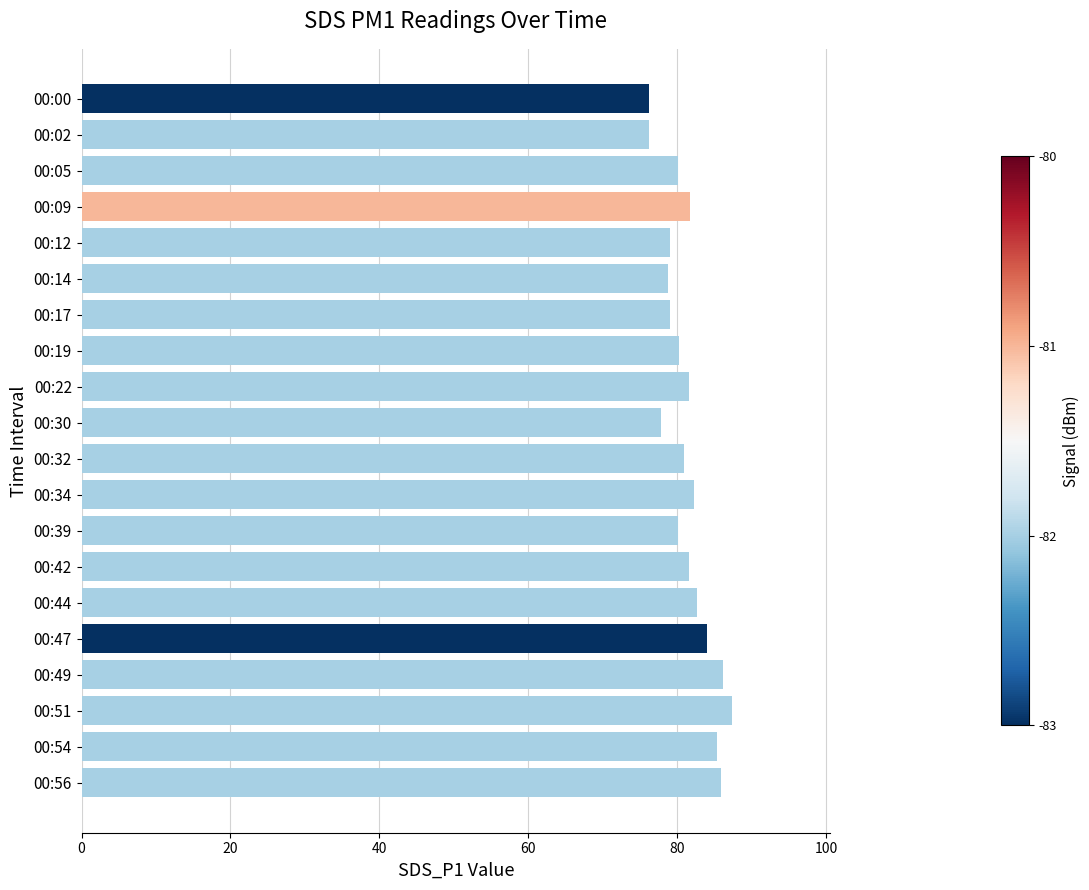

What is the value of the 6th bar from the top?

78.7